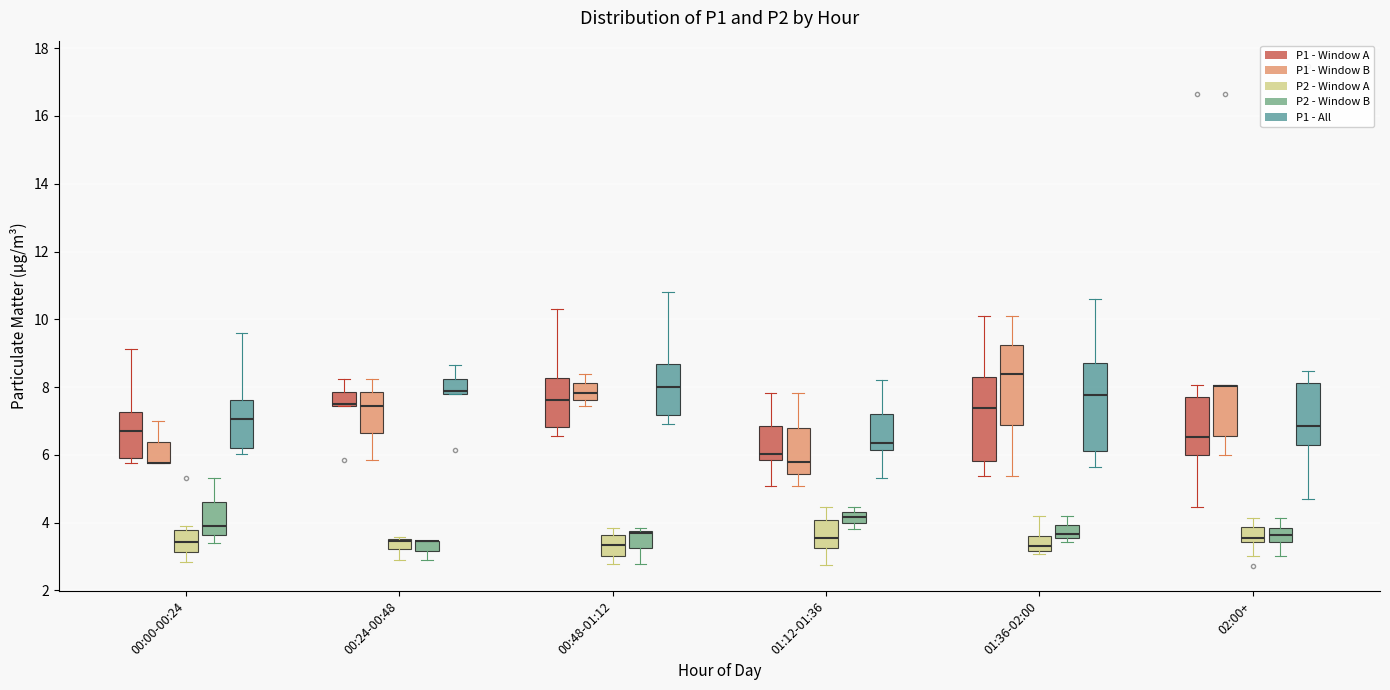

Where does the median line of the box for 00:24-00:48 (P1 - Window A) sit on the y-axis? The values are not printed on the chart, so give them approximately, as read against the axis.

7.6